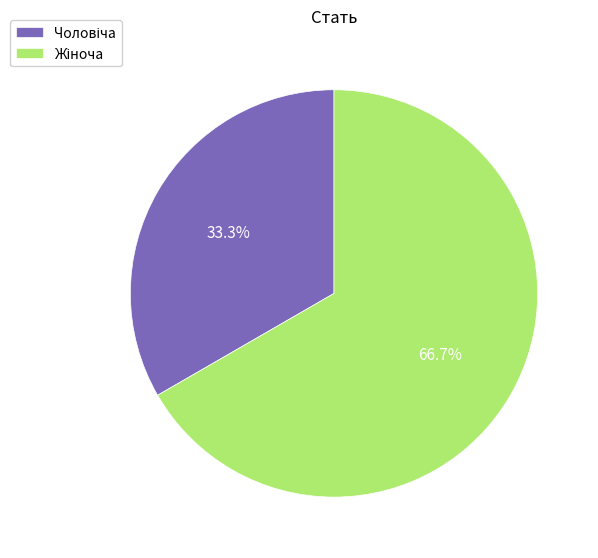

Is there a majority slice in this chart?

Yes